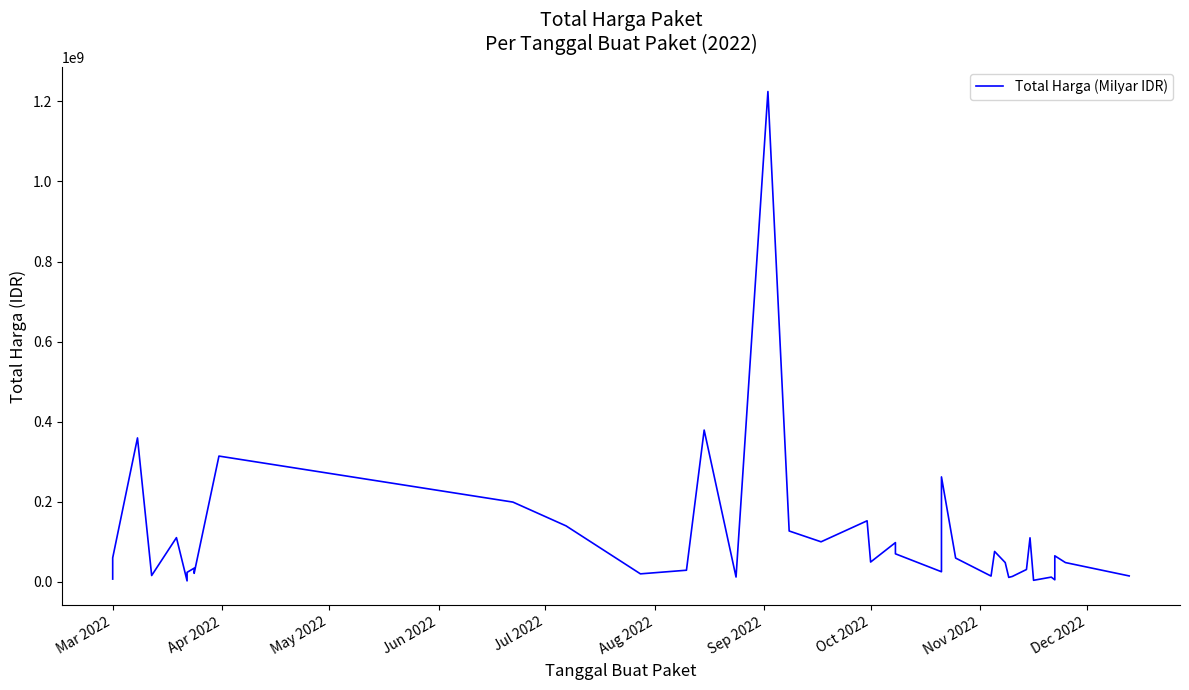

Is this an area chart (filled region under the line)?

No